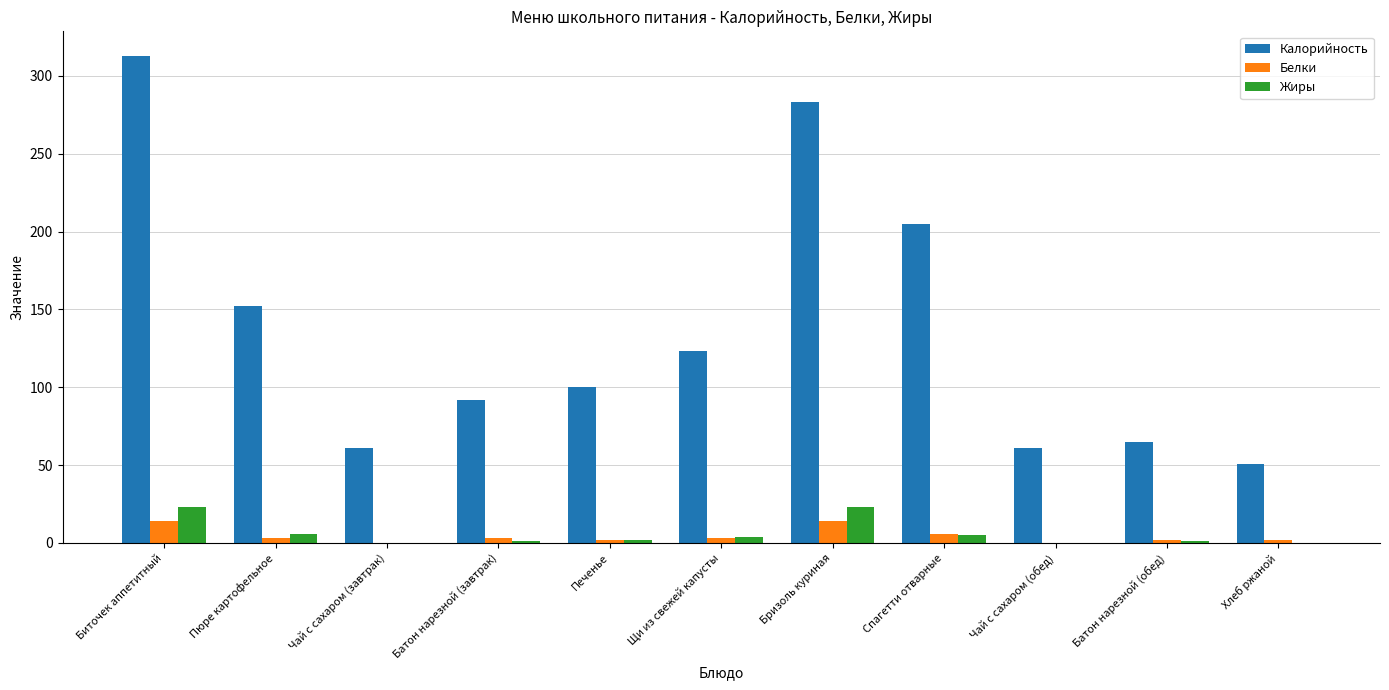

Is it true that Жиры equals 6 at Биточек аппетитный?

False